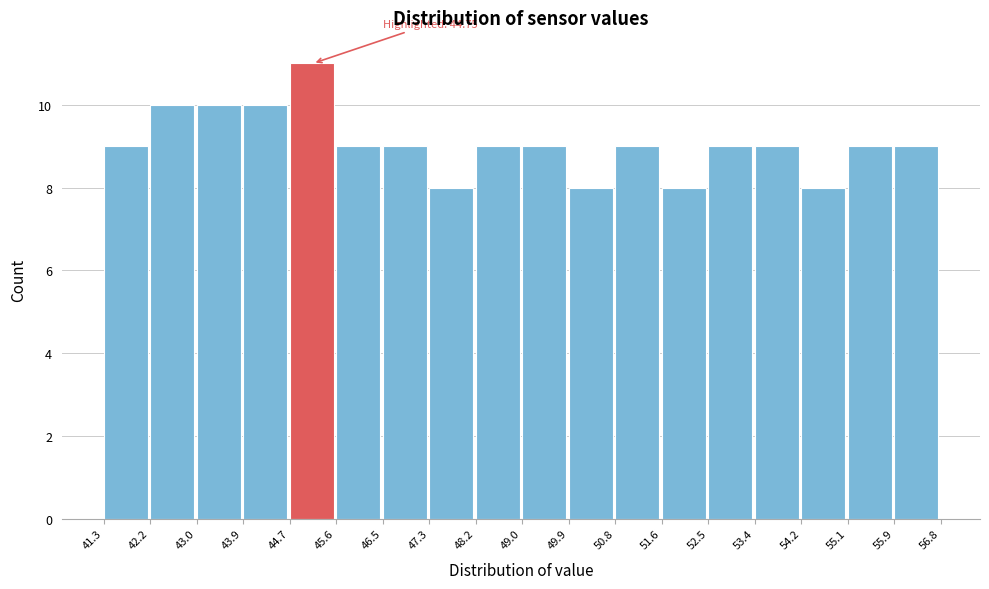

Over which range of the x-axis is the bar tallest?

44.7 to 45.6